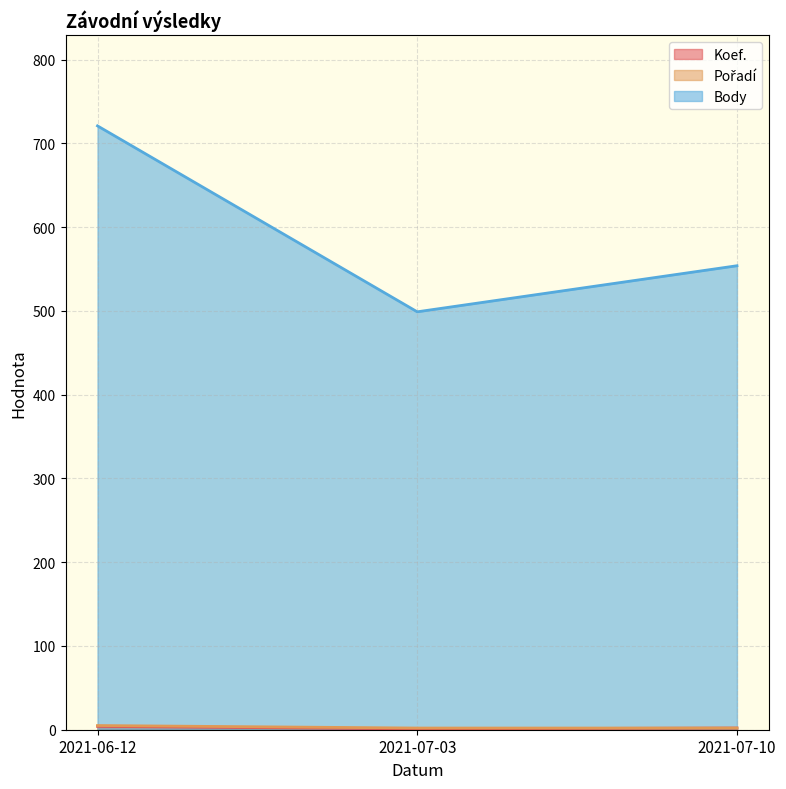

What are all the series names shown in the legend?

Koef., Pořadí, Body